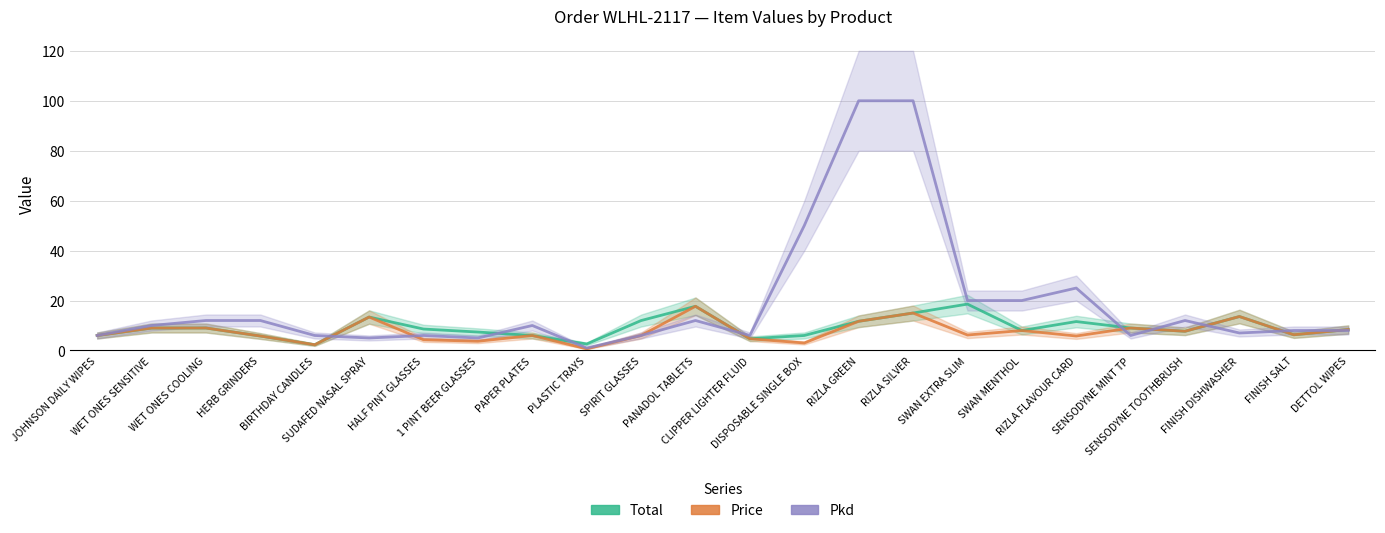

How many distinct data groups are displayed?

3